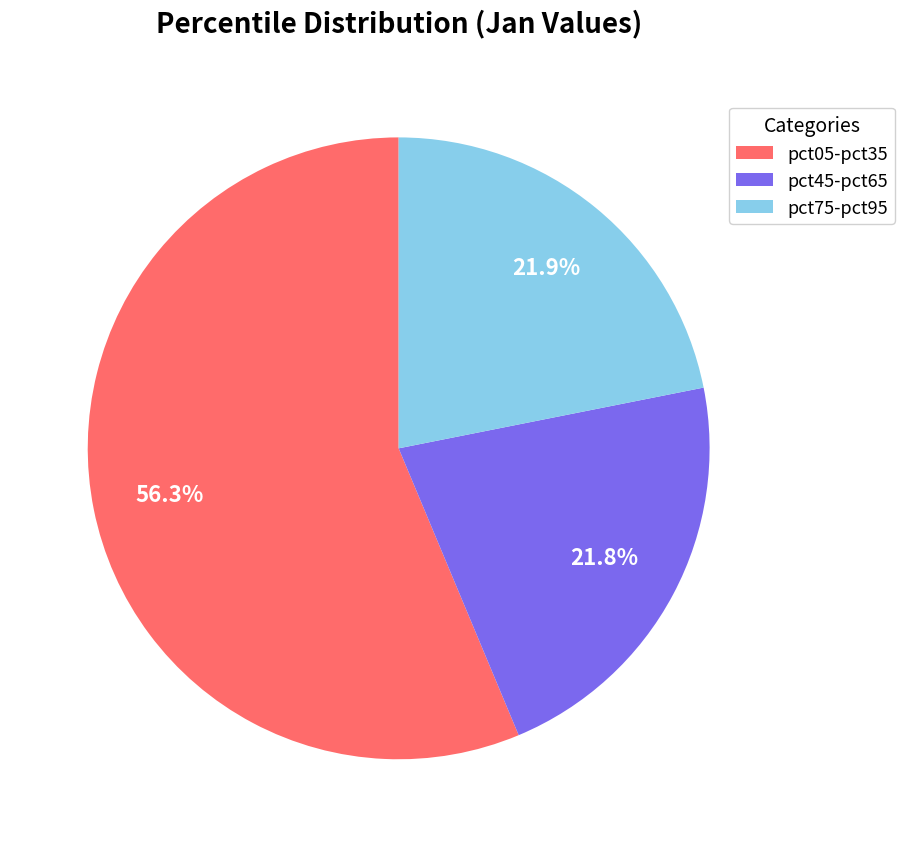

Which slice is the largest?

pct05-pct35